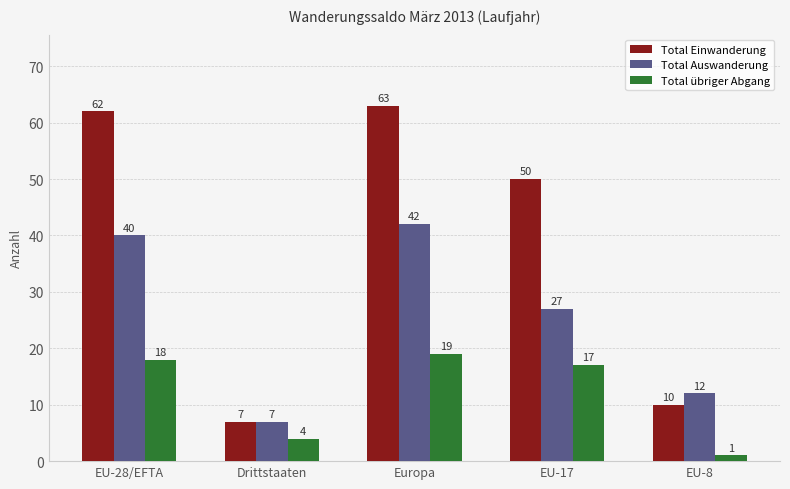

Reading left to right, what are all the values shown in this chart?

Total Einwanderung: 62	7	63	50	10
Total Auswanderung: 40	7	42	27	12
Total übriger Abgang: 18	4	19	17	1